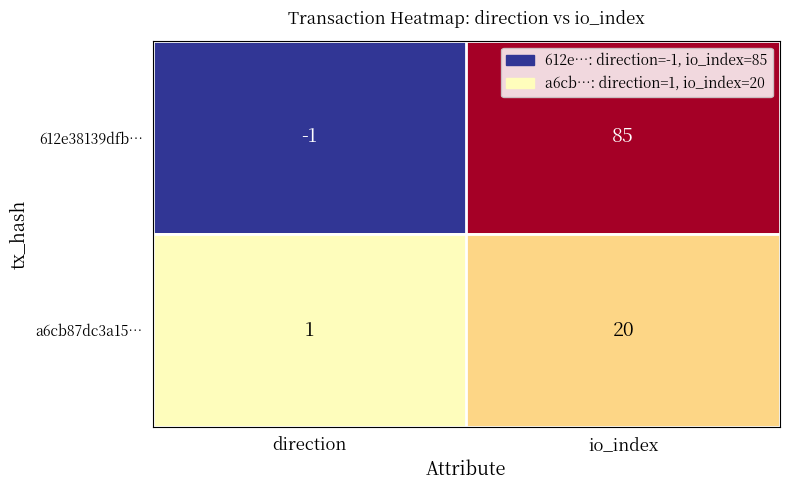

Which series has the largest range (max minus min)?

612e38139dfb…